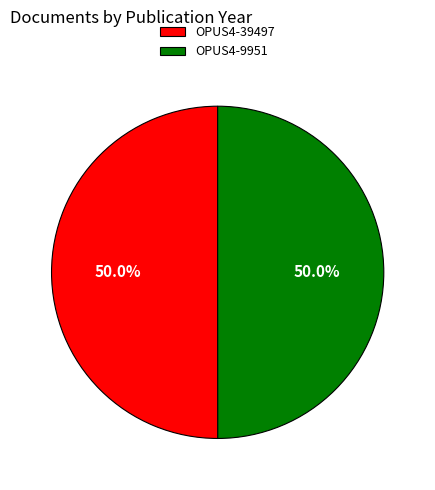

Approximately how many times larger is the value at OPUS4-39497 compared to OPUS4-9951?

1.0